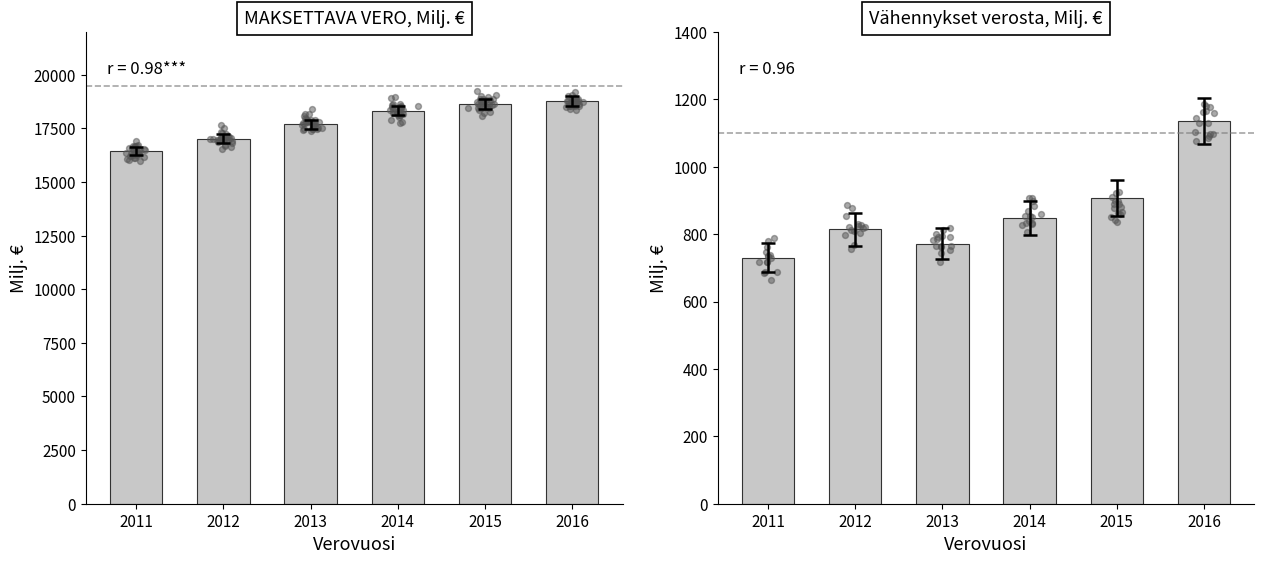

Which series contains the highest Y value?

MAKSETTAVA VERO